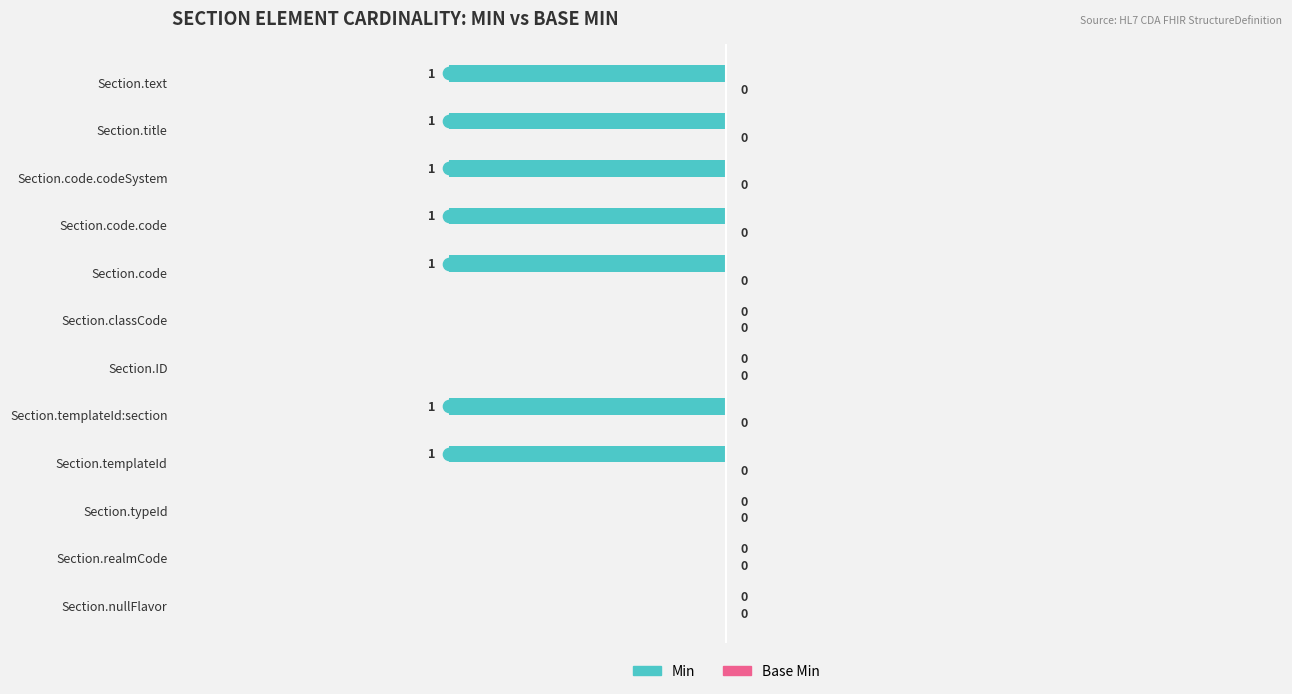

Reading bottom to top, what are all the values shown in this chart?

Section.nullFlavor=0	Section.realmCode=0	Section.typeId=0	Section.templateId=-1	Section.templateId:section=-1	Section.ID=0	Section.classCode=0	Section.code=-1	Section.code.code=-1	Section.code.codeSystem=-1	Section.title=-1	Section.text=-1